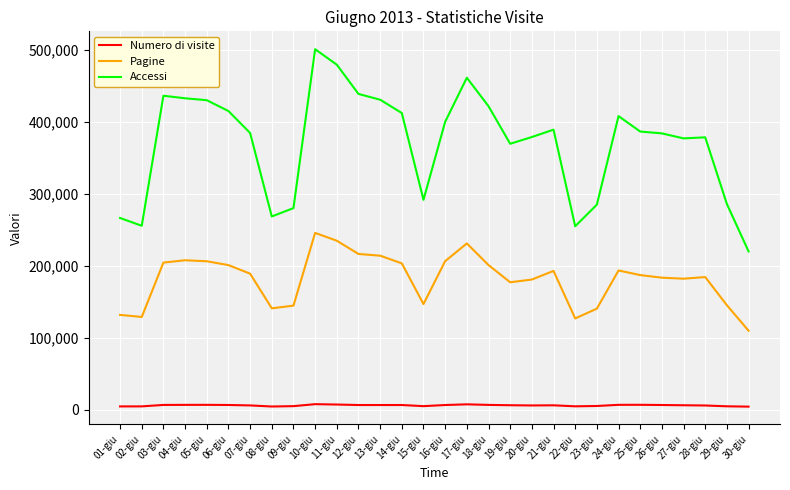

At 25-giu, list the series in order from smallest to largest.

Numero di visite, Pagine, Accessi